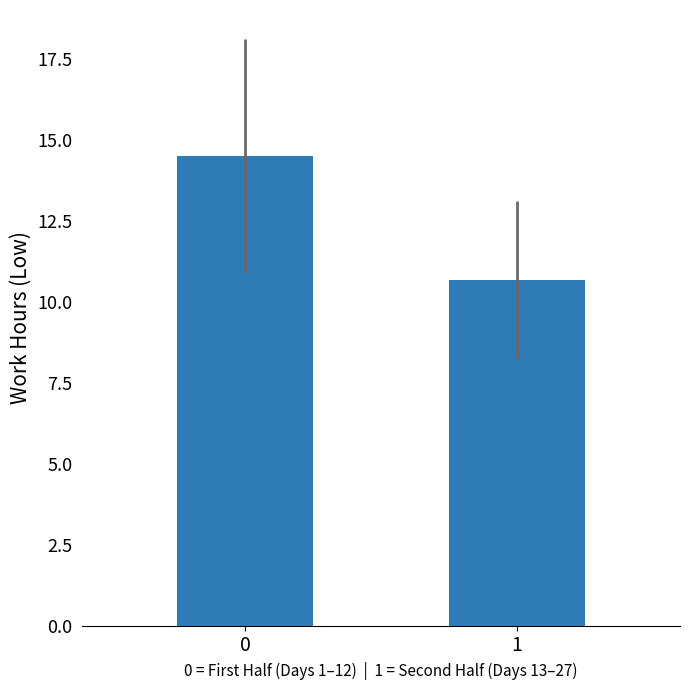

Are the bars horizontal?

No